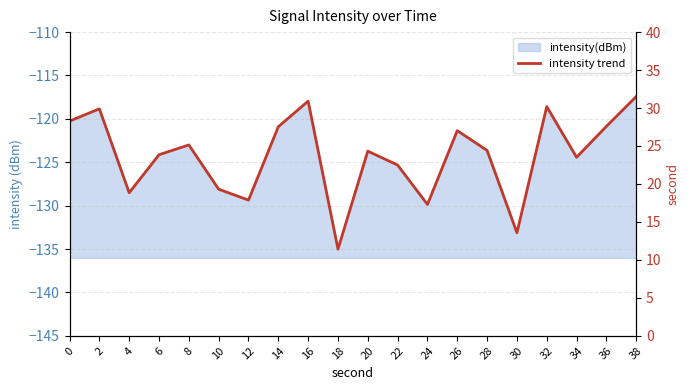

Reading left to right, what are all the values shown in this chart?

-120.3	-118.8	-128.5	-124.1	-123.0	-128.1	-129.4	-120.9	-118.0	-135.0	-123.7	-125.3	-129.9	-121.4	-123.6	-133.1	-118.6	-124.4	-120.9	-117.4